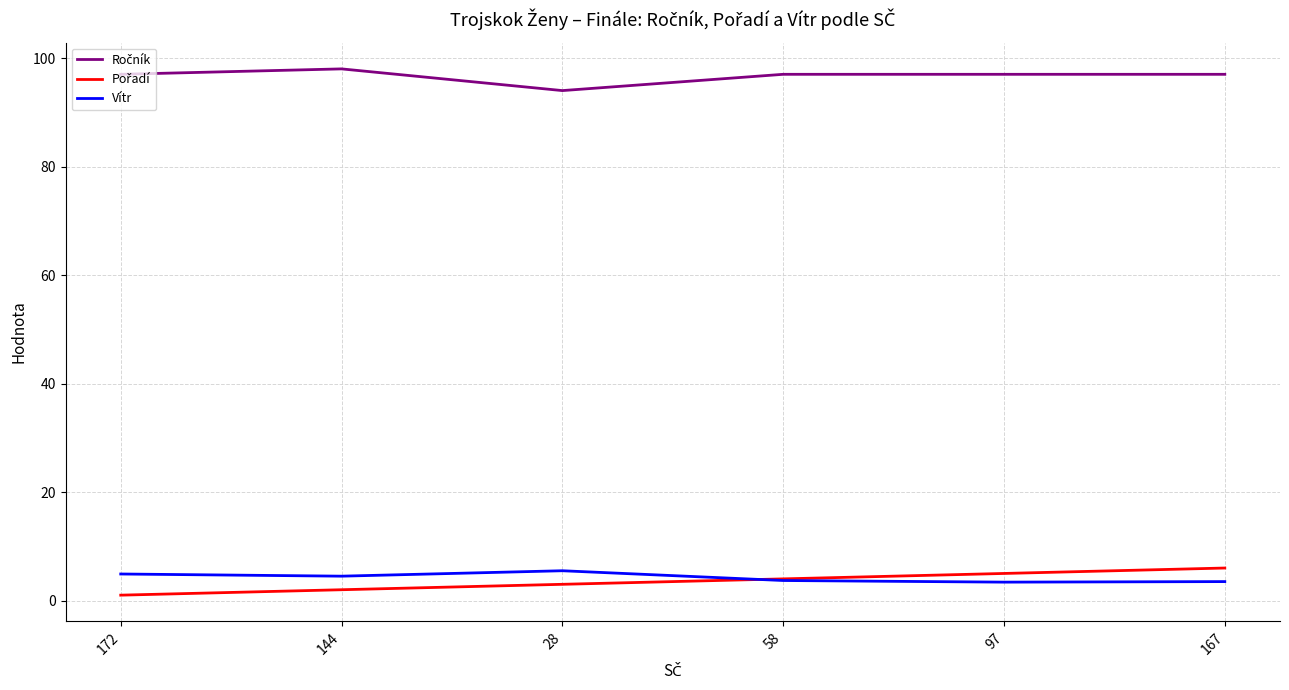

What is the minimum value for Vítr?

3.4